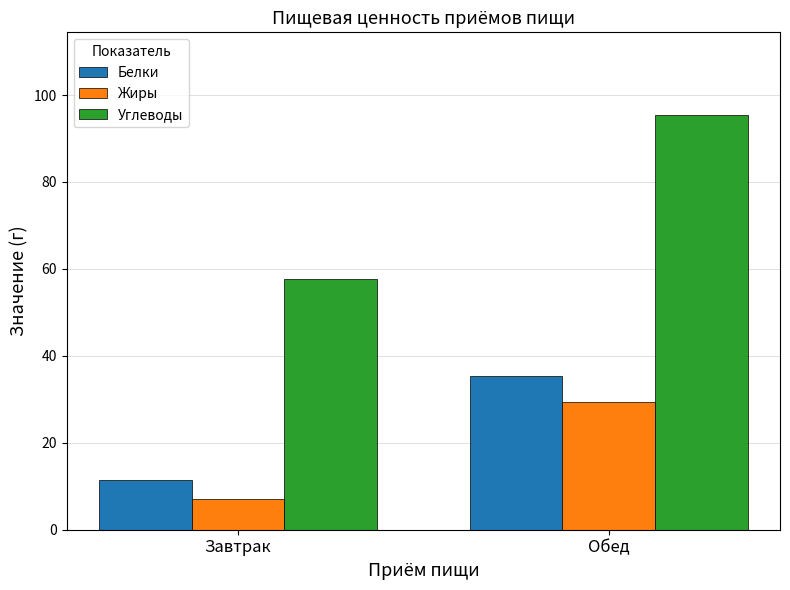

What is the value of the Жиры bar at the 1st from the left?

7.1